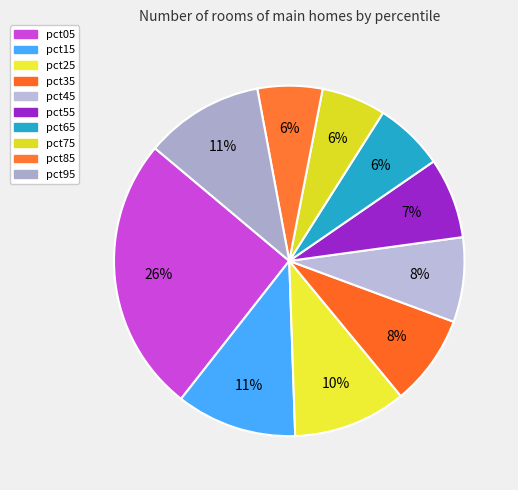

Which slice is the largest?

pct05